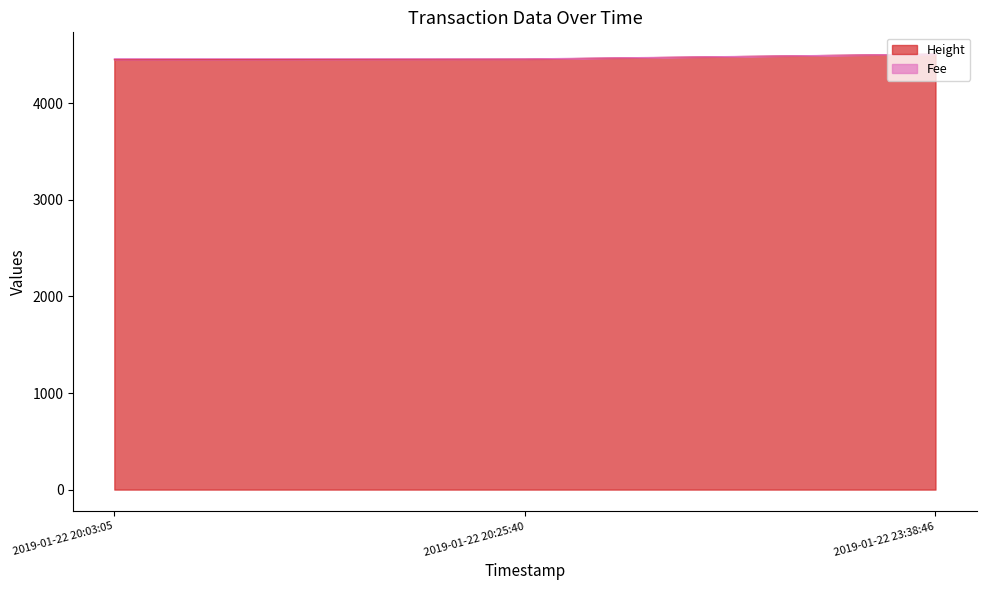

Which category has the lowest value across all series?

2019-01-22 20:03:05